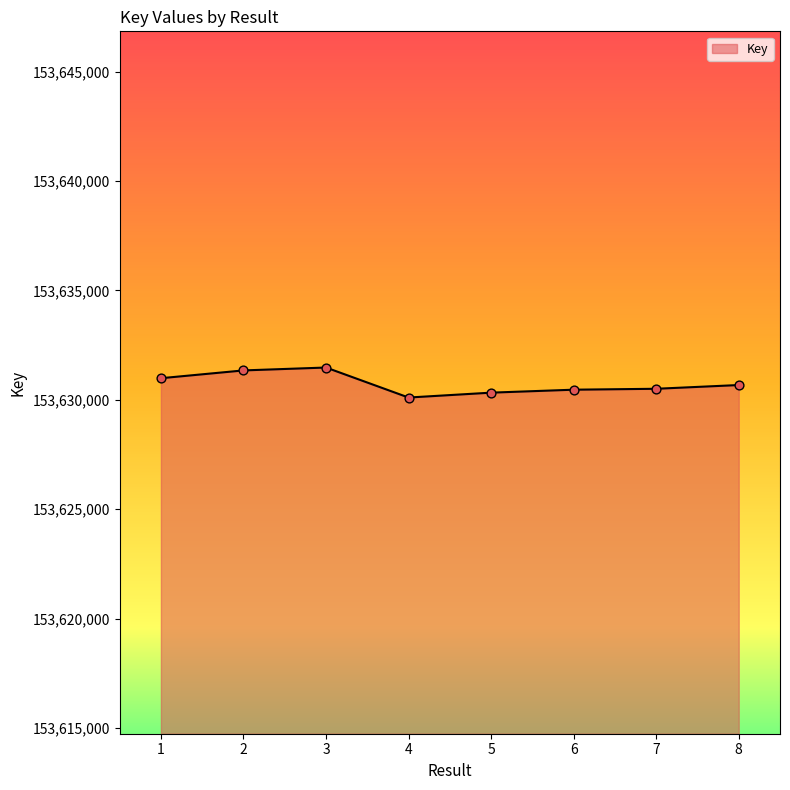

Between 1 and 4, which is larger?

1